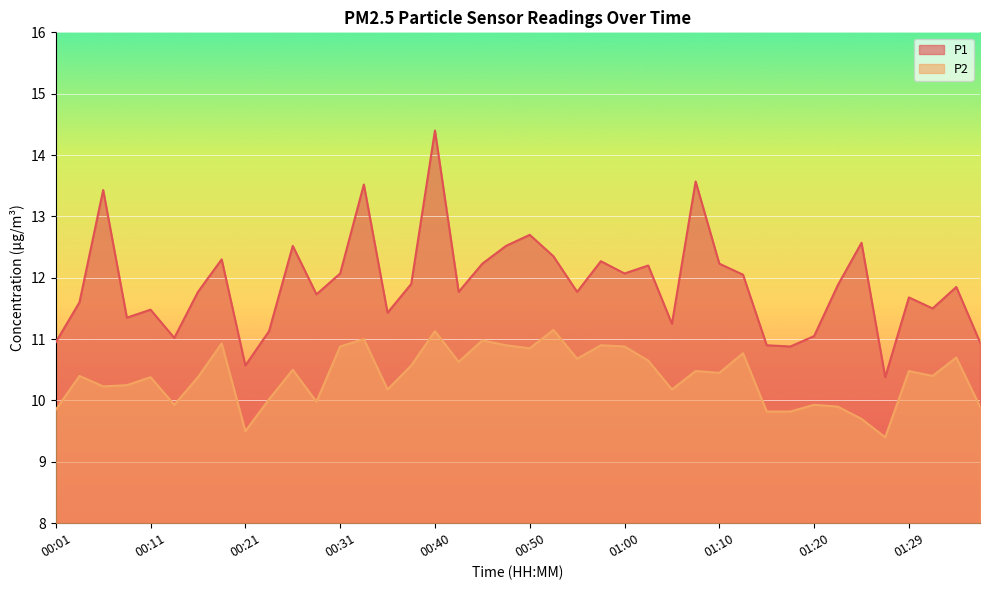

Reading left to right, what are all the values shown in this chart?

P1: 10.9	11.6	13.4	11.3	11.5	11.0	11.8	12.3	10.6	11.1	12.5	11.7	12.1	13.5	11.4	11.9	14.4	11.8	12.2	12.5	12.7	12.3	11.8	12.3	12.1	12.2	11.2	13.6	12.2	12.1	10.9	10.9	11.1	11.9	12.6	10.4	11.7	11.5	11.8	10.9
P2: 9.8	10.4	10.2	10.2	10.4	9.9	10.4	10.9	9.5	10.0	10.5	10.0	10.9	11.0	10.2	10.6	11.1	10.6	11.0	10.9	10.8	11.2	10.7	10.9	10.9	10.7	10.2	10.5	10.4	10.8	9.8	9.8	9.9	9.9	9.7	9.4	10.5	10.4	10.7	9.9